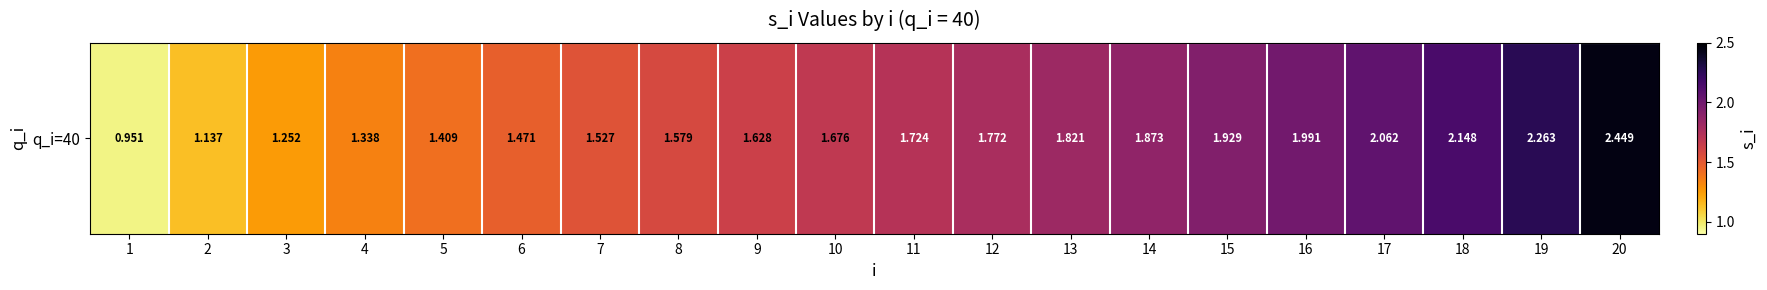

Approximately how many times larger is the value at 12 compared to 17?

0.9